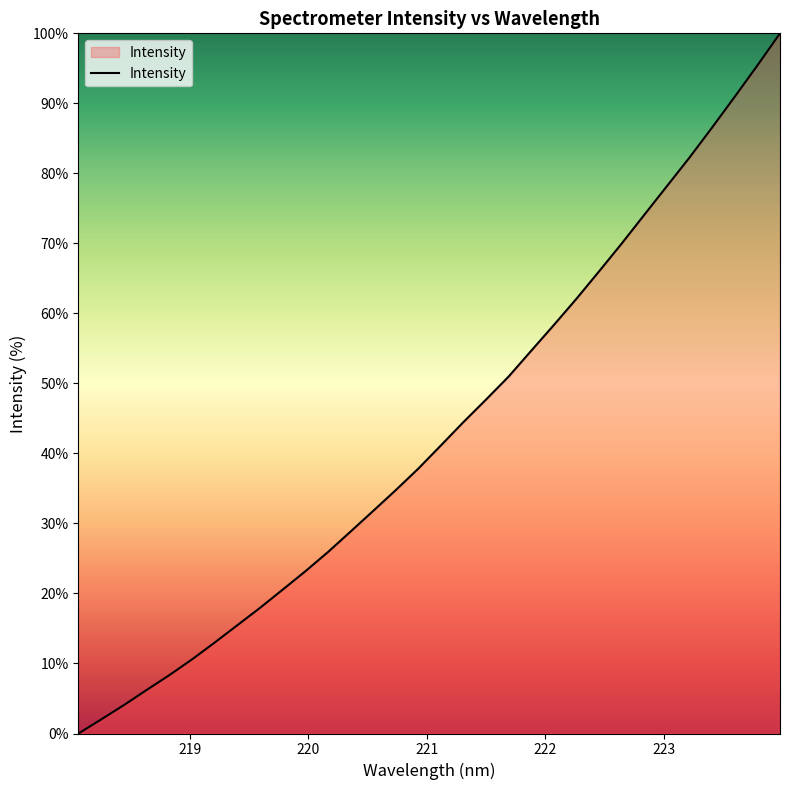

What is the maximum value shown in the chart?

100.0